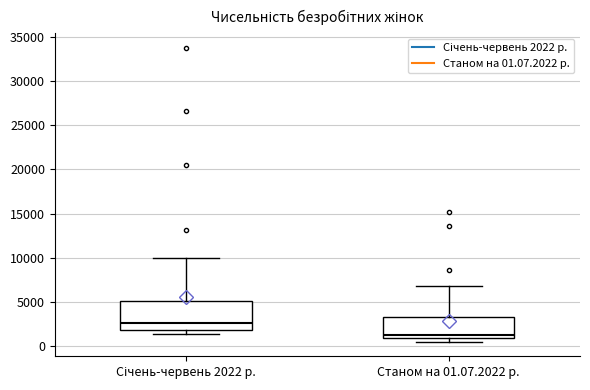

Reading left to right, read every box against the y-axis: the position of its median line, the range the box covers, and the ends of its whiskers. The values are not printed on the chart, so give them approximately, as read against the axis.

Січень-червень 2022 р.: median 2500, box 2000 to 5000, whiskers 1500 to 10000
Станом на 01.07.2022 р.: median 1500, box 1000 to 3500, whiskers 500 to 7000